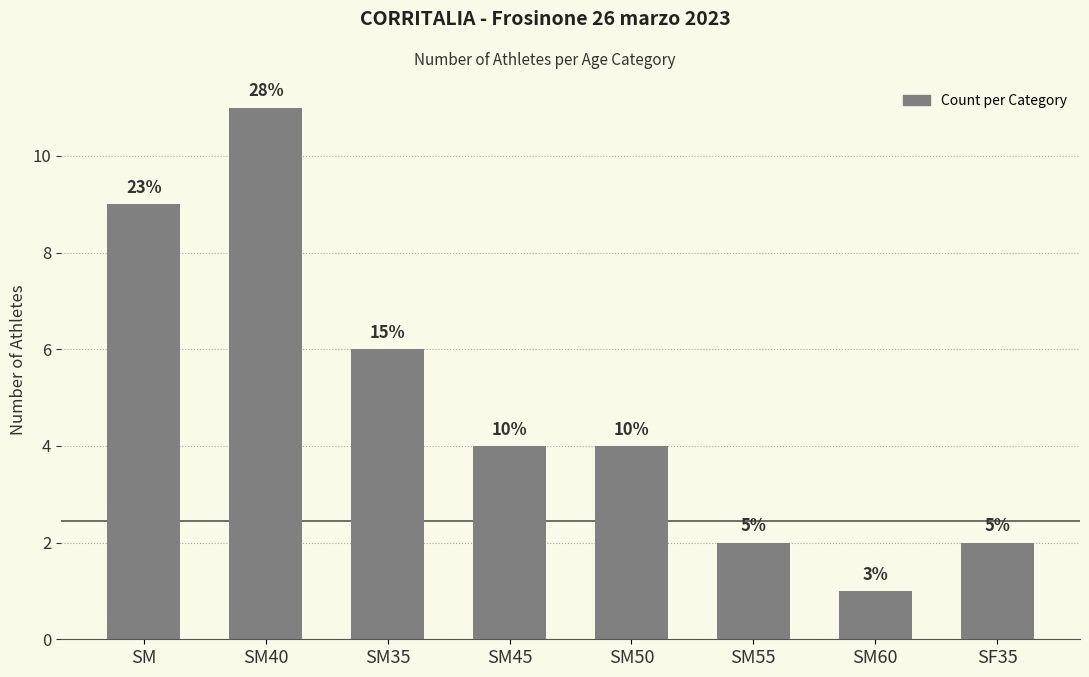

The value at SM35 is 9. True or false?

False